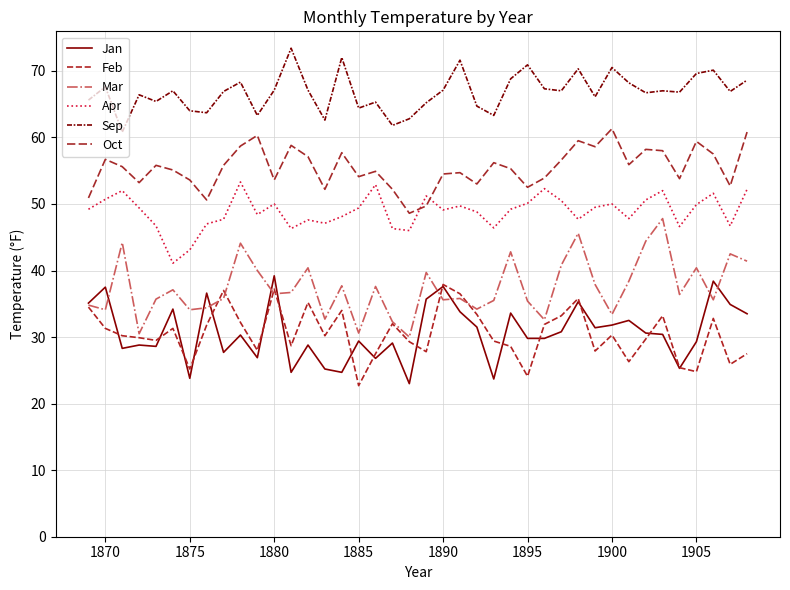

Is this an area chart (filled region under the line)?

No